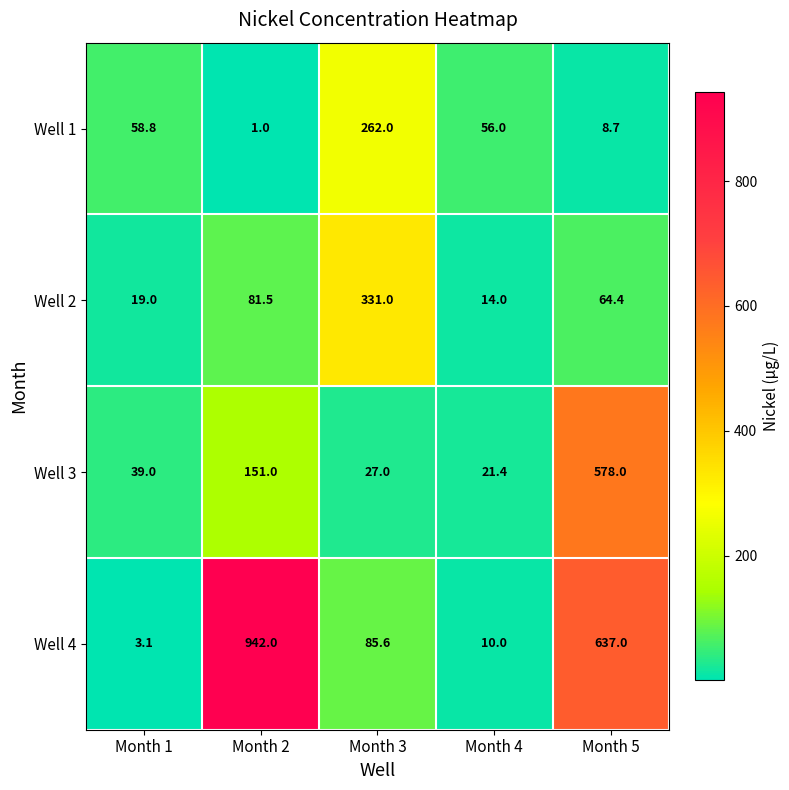

Reading left to right, list all the values displayed in this chart.

Well 1: Month 1=58.8	Month 2=1.0	Month 3=262.0	Month 4=56.0	Month 5=8.7
Well 2: Month 1=19.0	Month 2=81.5	Month 3=331.0	Month 4=14.0	Month 5=64.4
Well 3: Month 1=39.0	Month 2=151.0	Month 3=27.0	Month 4=21.4	Month 5=578.0
Well 4: Month 1=3.1	Month 2=942.0	Month 3=85.6	Month 4=10.0	Month 5=637.0